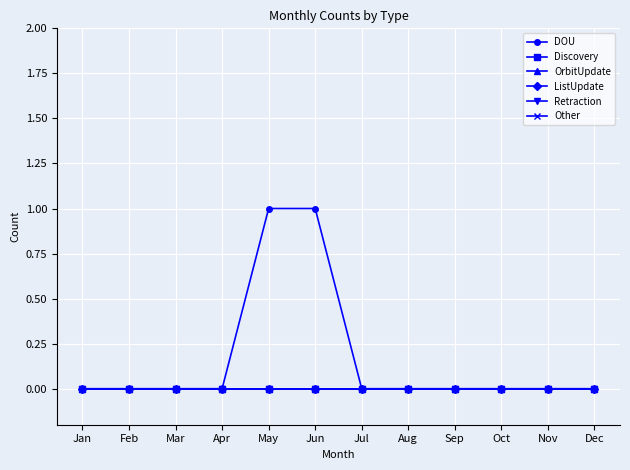

Between Jul and Nov, which is larger?

Jul